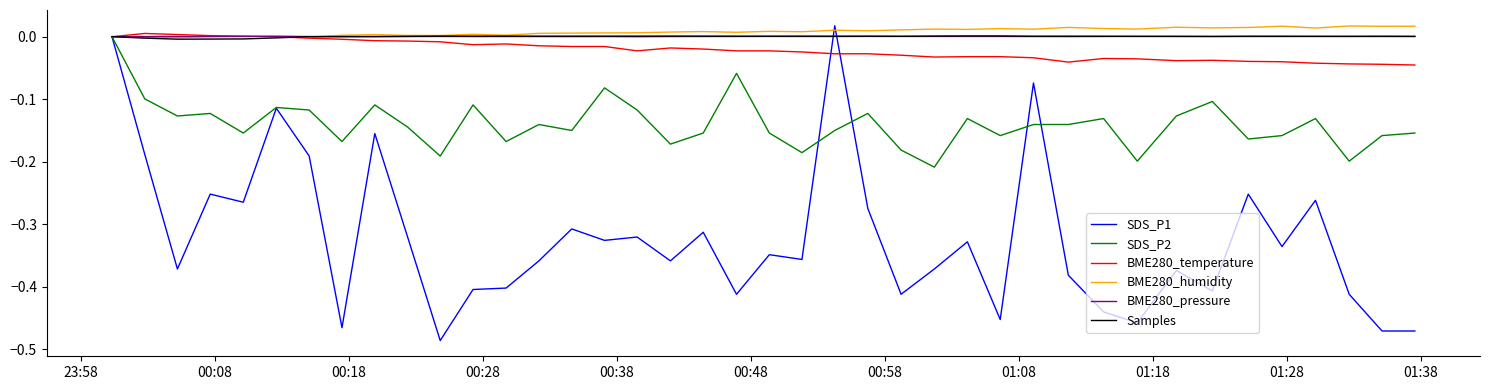

Which series has the widest spread of values?

SDS_P1